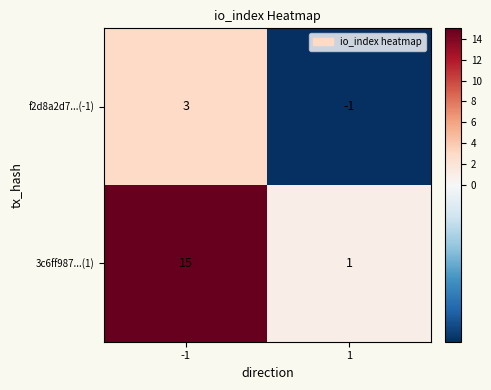

What is the sum of all 3c6ff987...(1) values?

16